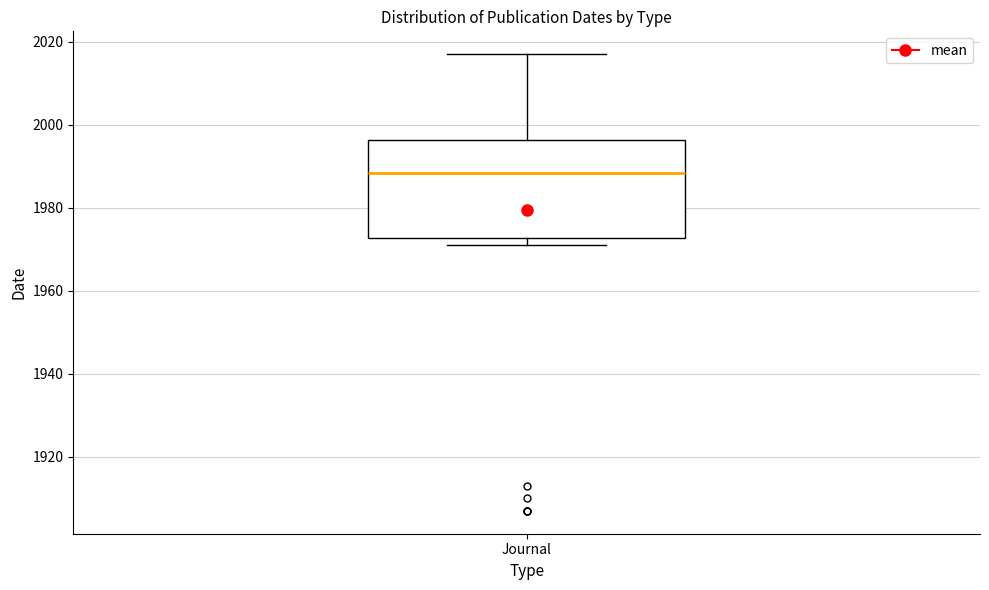

Transcribe this box plot: give where the median line is, the range the box spans, and where the two whiskers end, as read against the y-axis. The values are not printed on the chart, so give them approximately, as read against the axis.

median 1988, box 1972 to 1996, whiskers 1972 (just below the box's lower edge) to 2018